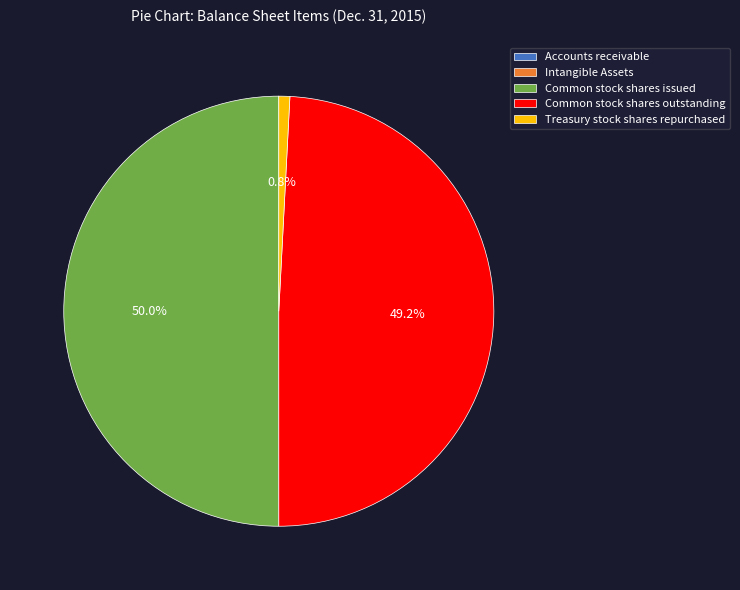

Does Common stock shares outstanding represent more than half of the total?

No